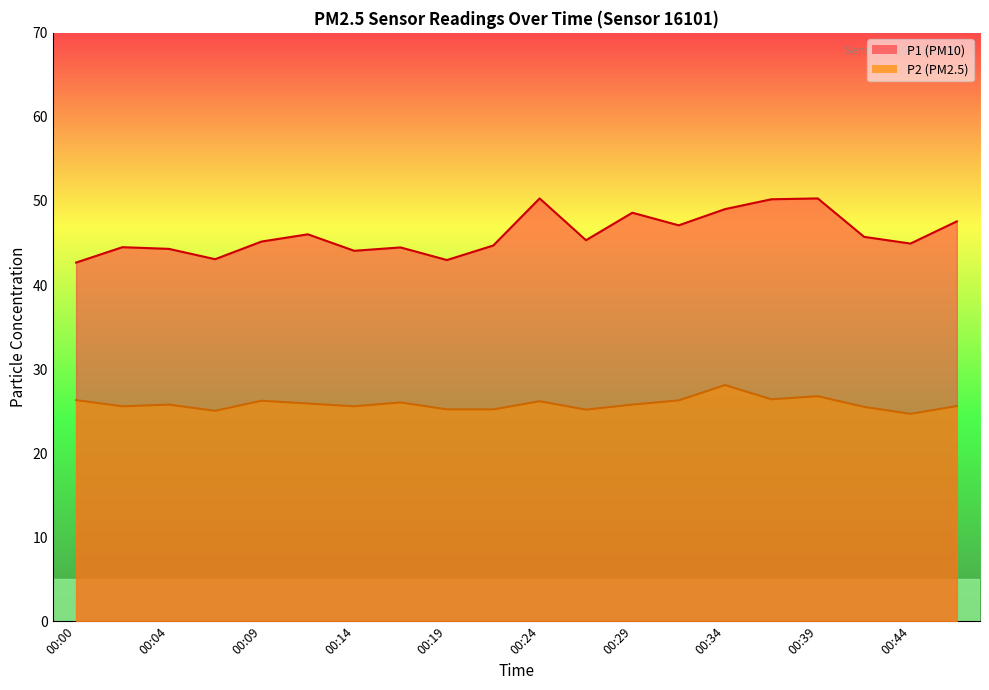

Reading right to left, what are all the values shown in this chart?

P1: 47.6	44.9	45.7	50.3	50.2	49.0	47.1	48.6	45.3	50.3	44.7	43.0	44.5	44.1	46.0	45.2	43.1	44.3	44.5	42.7
P2: 25.6	24.7	25.5	26.8	26.4	28.1	26.3	25.8	25.2	26.2	25.2	25.2	26.0	25.6	25.9	26.2	25.0	25.8	25.6	26.3